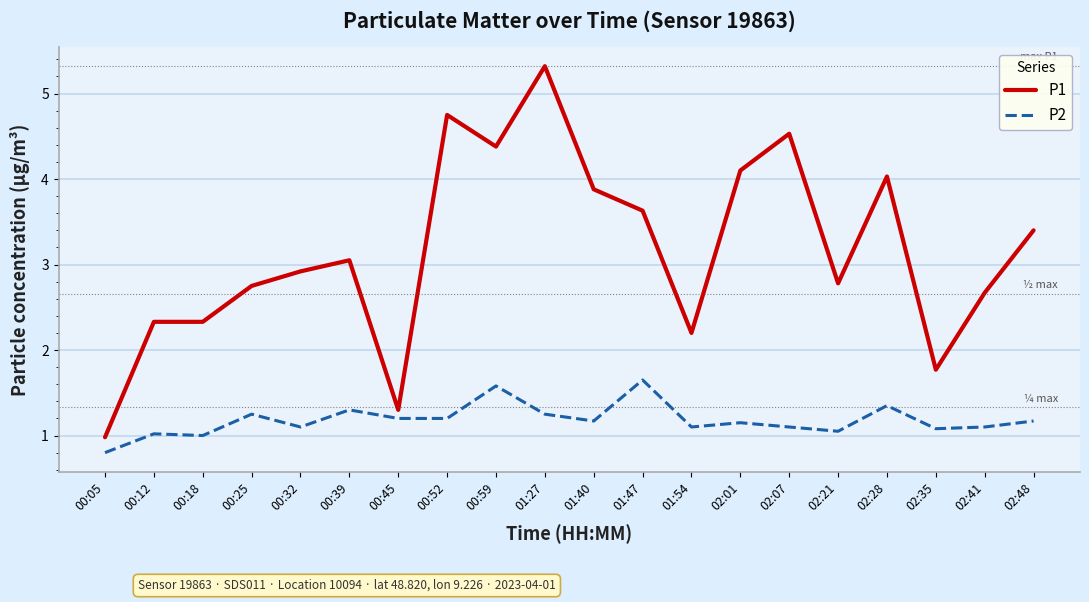

At 00:18, list the series in order from smallest to largest.

P2, P1